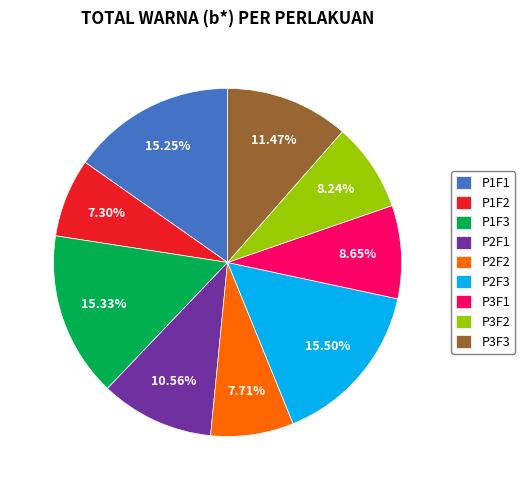

Which has a higher value, P3F2 or P3F3?

P3F3